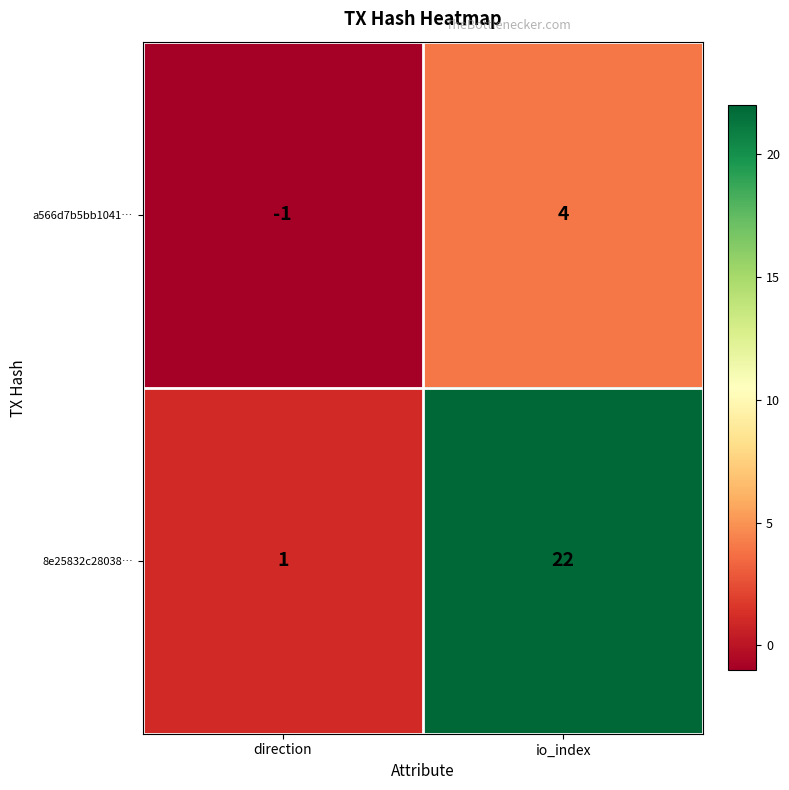

Reading right to left, what are all the values shown in this chart?

a566d7b5bb1041…: 4	-1
8e25832c28038…: 22	1